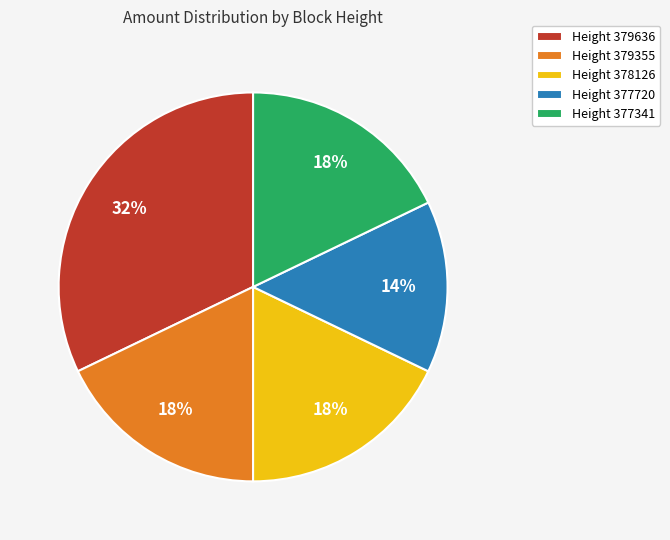

What percentage is the Height 379636 slice, to the nearest percent?

32%